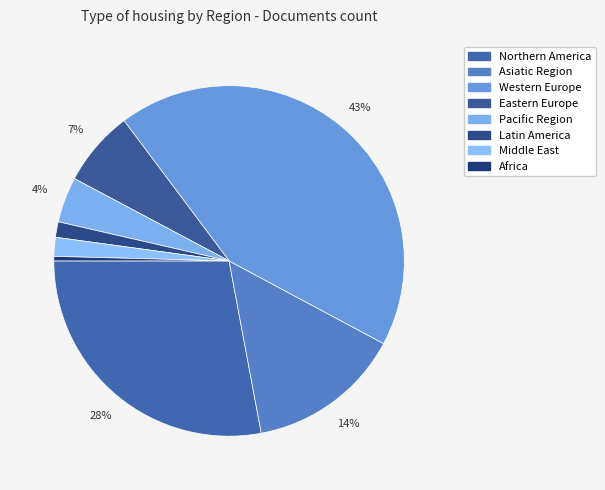

Is there any slice that represents more than half of the pie?

No